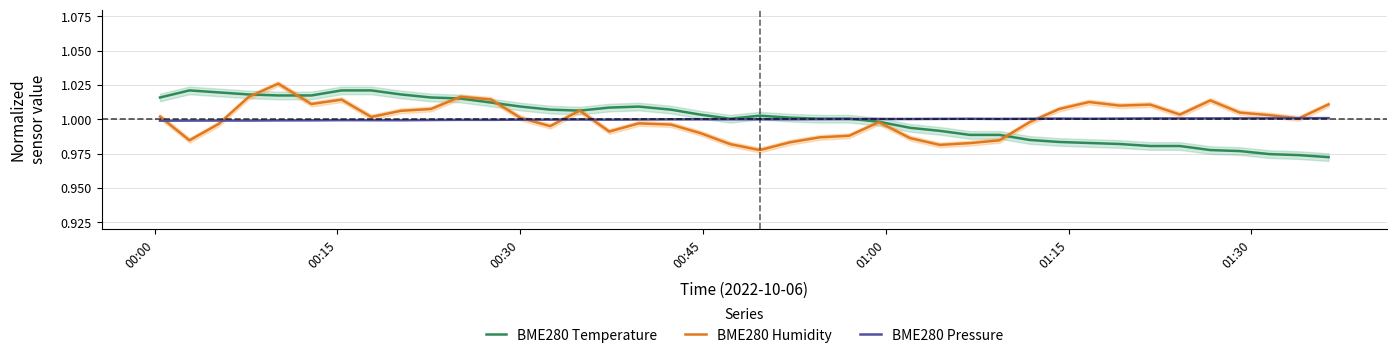

What is the maximum value shown in the chart?

1.0